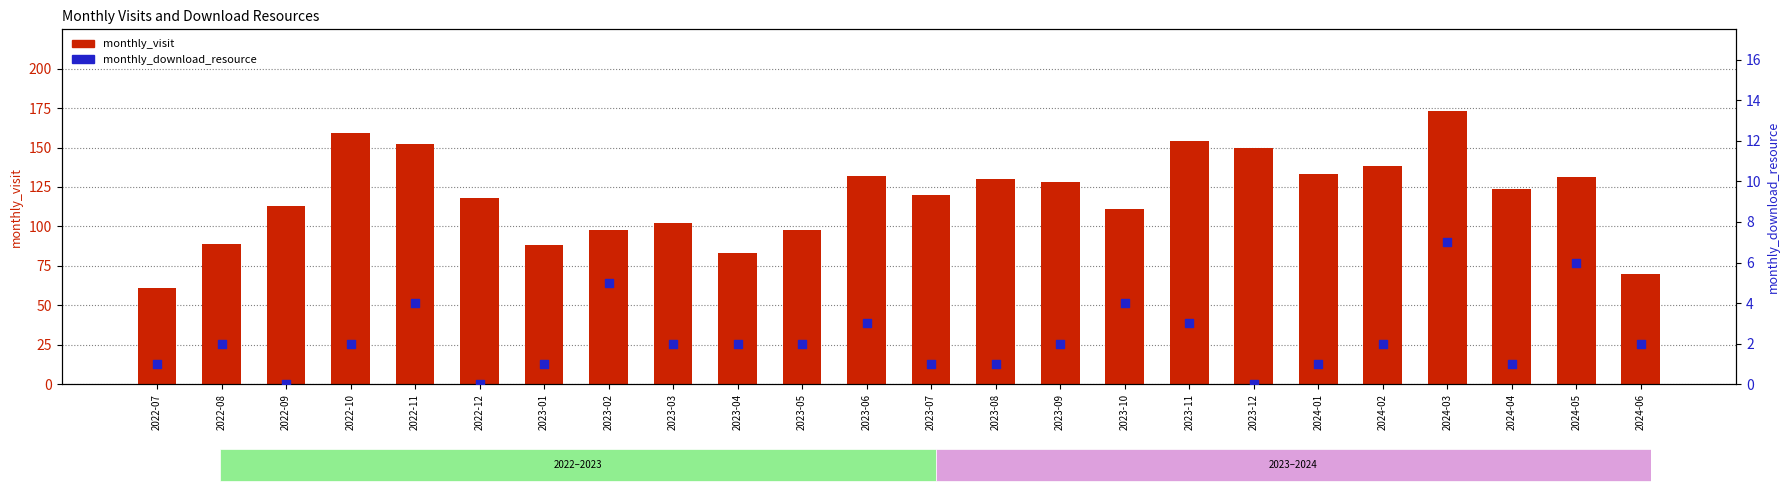

What is the total value across all series at 2023-07?

121